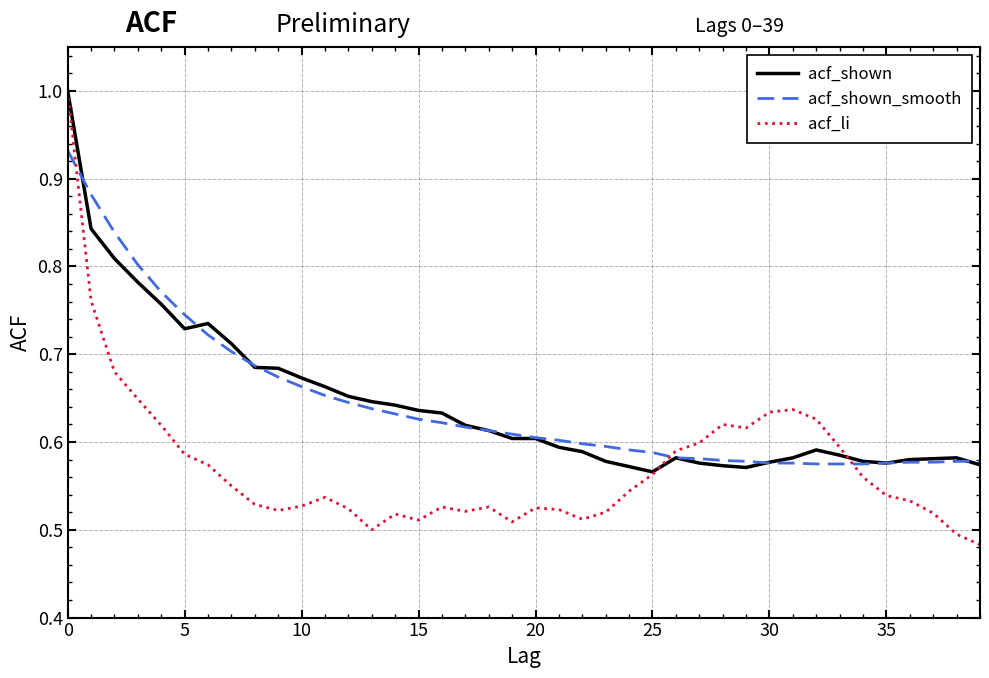

Which series has the widest spread of values?

acf_li